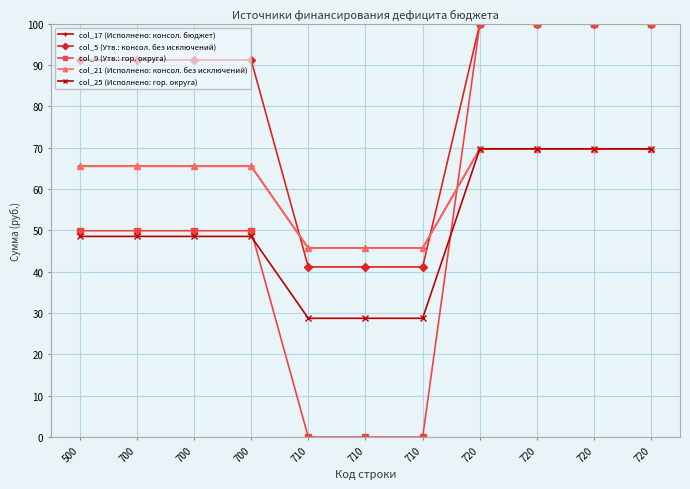

How many data points in col_5 (Утв.: консол. без исключений) are less than 91?

3